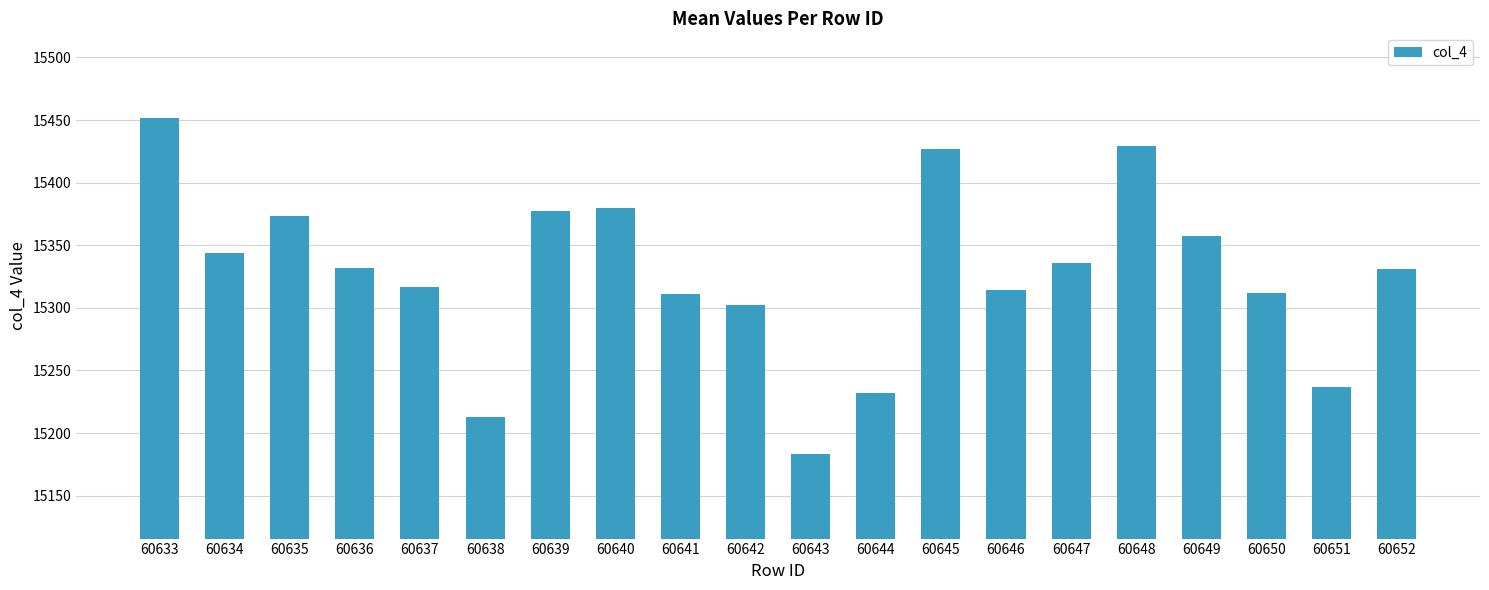

What is the sum of the values at 60642 and 60652?

30633